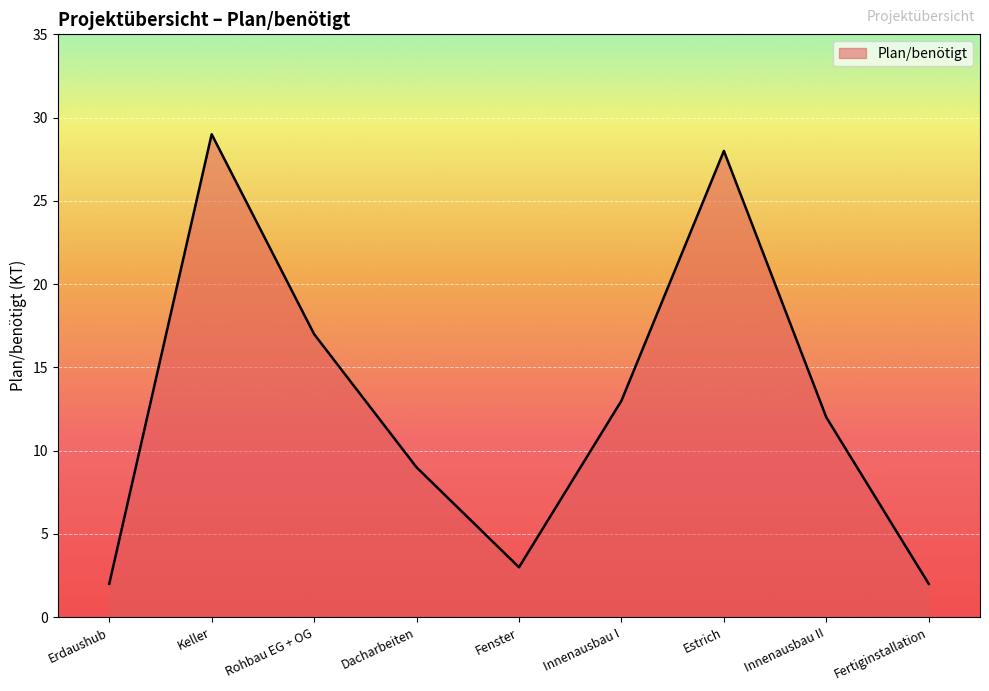

What is the change in value from Erdaushub to Innenausbau I?

+11